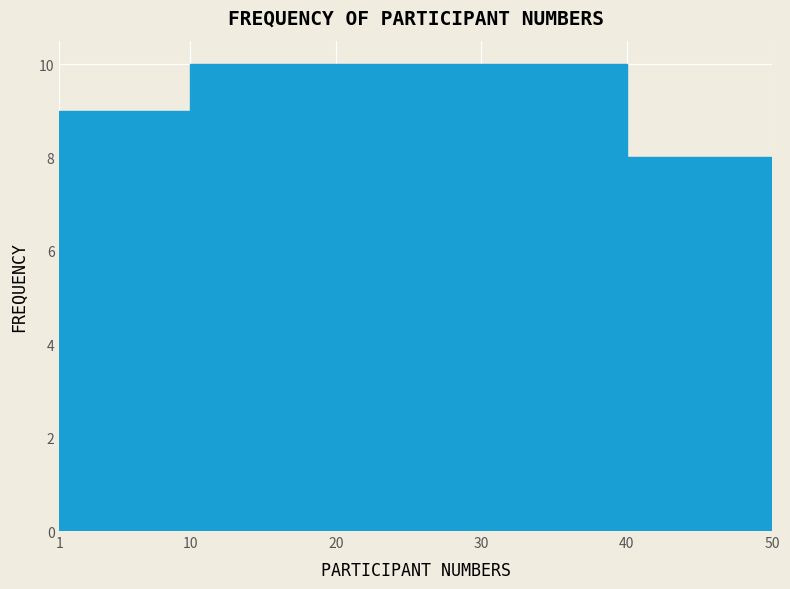

Reading left to right, transcribe this chart: for each bar, give the range it covers on the x-axis and its height. The values are not printed on the chart, so give them approximately, as read against the axis.

1 to 10: 9
10 to 20: 10
20 to 30: 10
30 to 40: 10
40 to 50: 8